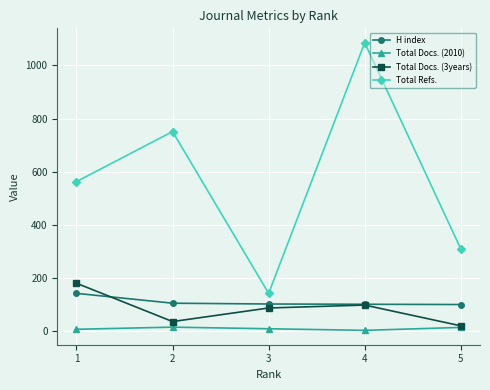

What is the sum of all H index values?

555